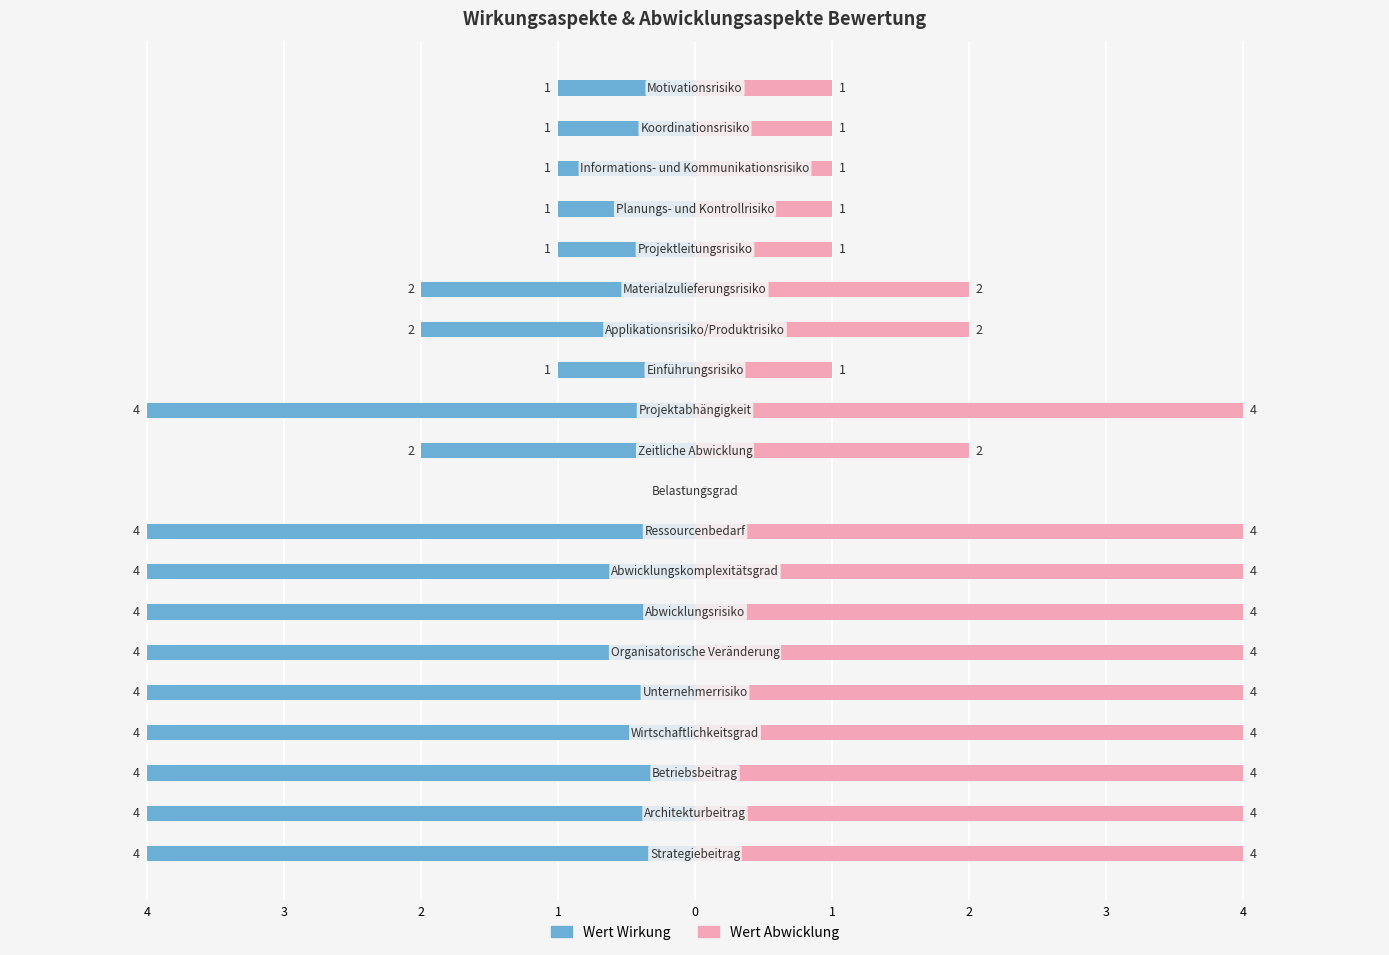

What is the value of the Wert Abwicklung bar at the 5th from the left?

4